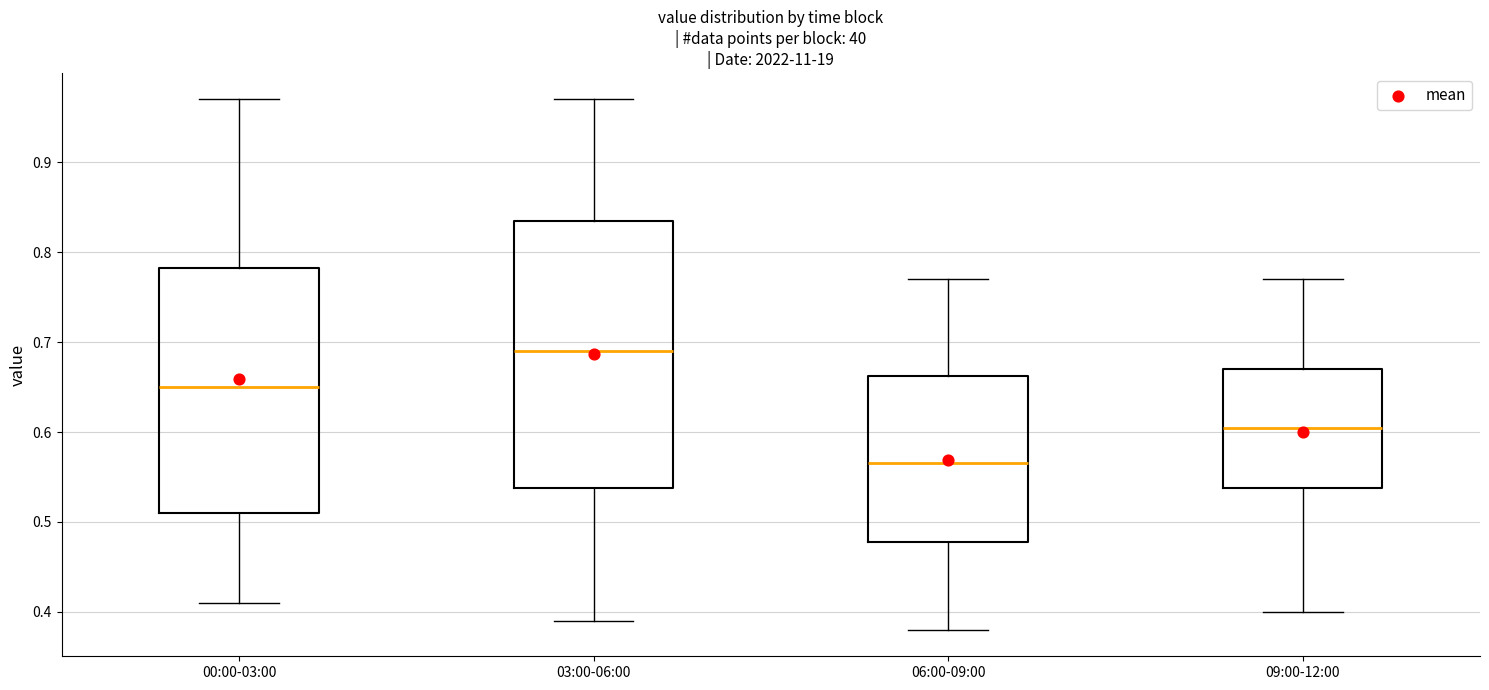

Reading left to right, read every box against the y-axis: the position of its median line, the range the box covers, and the ends of its whiskers. The values are not printed on the chart, so give them approximately, as read against the axis.

00:00-03:00: median 0.65, box 0.51 to 0.78, whiskers 0.41 to 0.97
03:00-06:00: median 0.69, box 0.54 to 0.84, whiskers 0.39 to 0.97
06:00-09:00: median 0.57, box 0.48 to 0.66, whiskers 0.38 to 0.77
09:00-12:00: median 0.61, box 0.54 to 0.67, whiskers 0.40 to 0.77